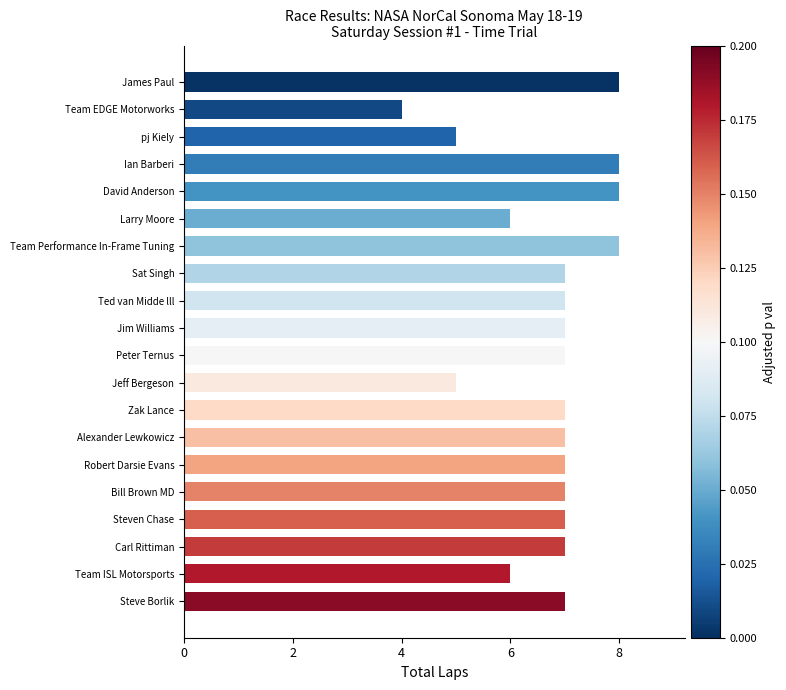

How many values are between 7 and 8?

15